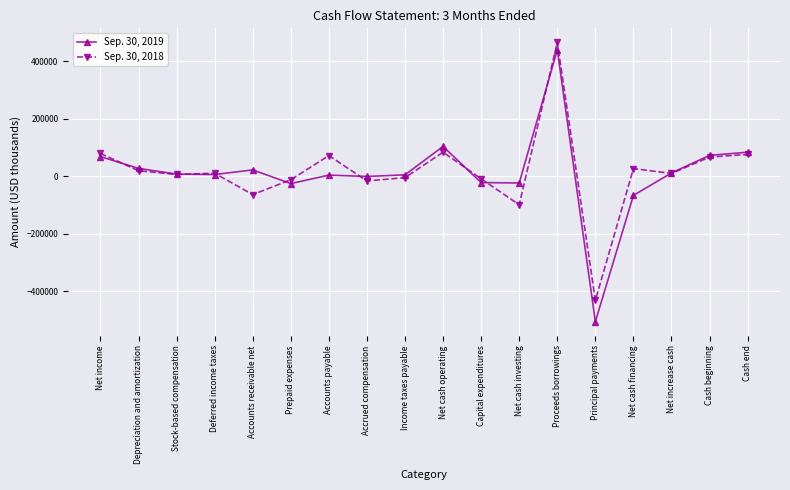

True or false: Sep. 30, 2018 has a value of -235705 at Principal payments.

False